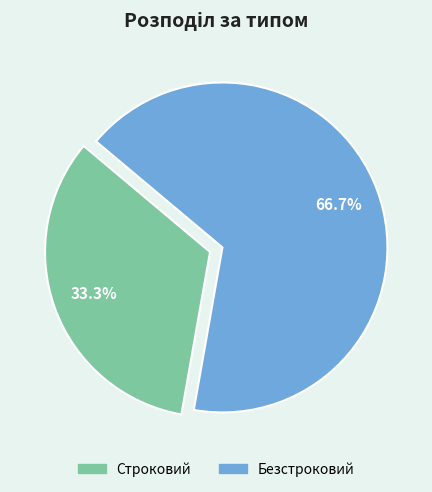

What percentage is the Безстроковий slice, to the nearest percent?

67%